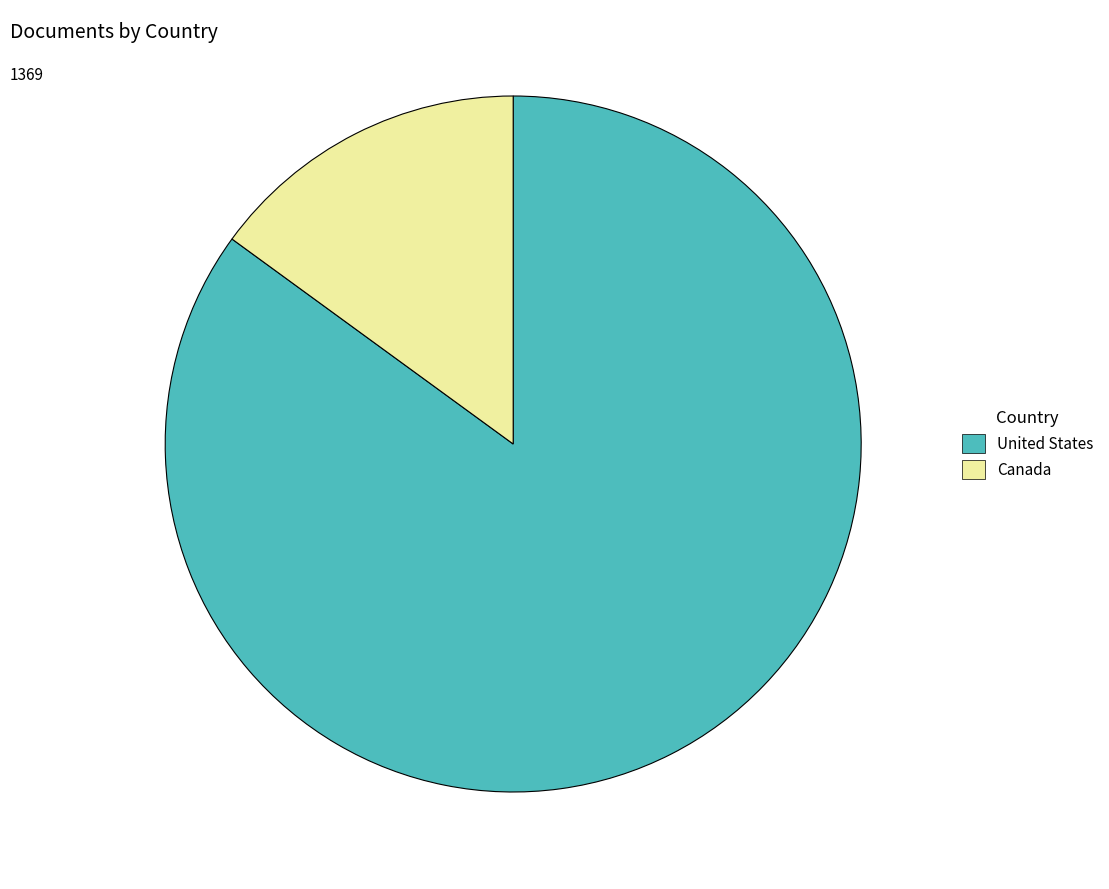

Does any single category account for the majority?

Yes